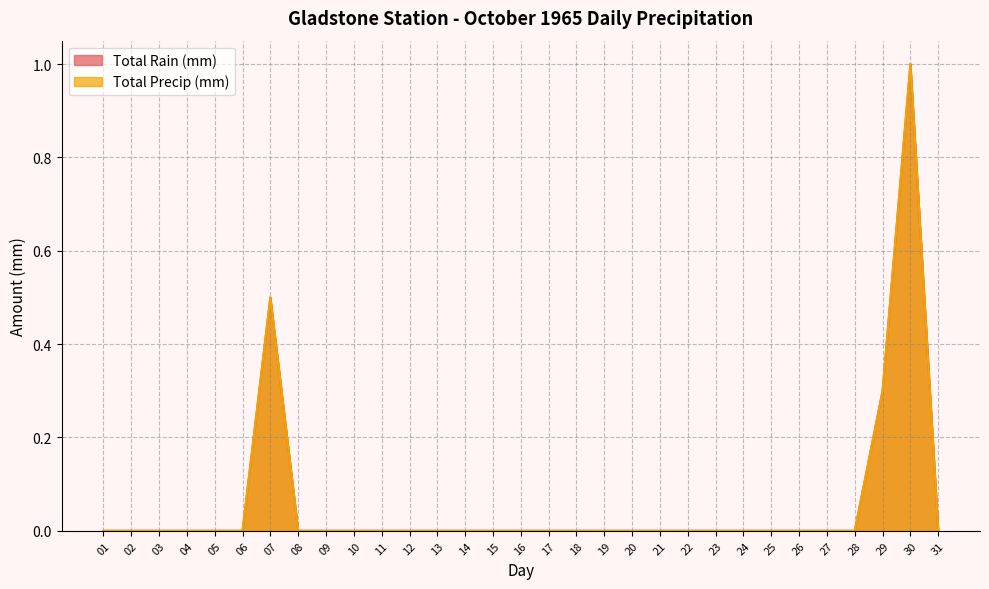

Which label corresponds to the smallest value in the chart?

01